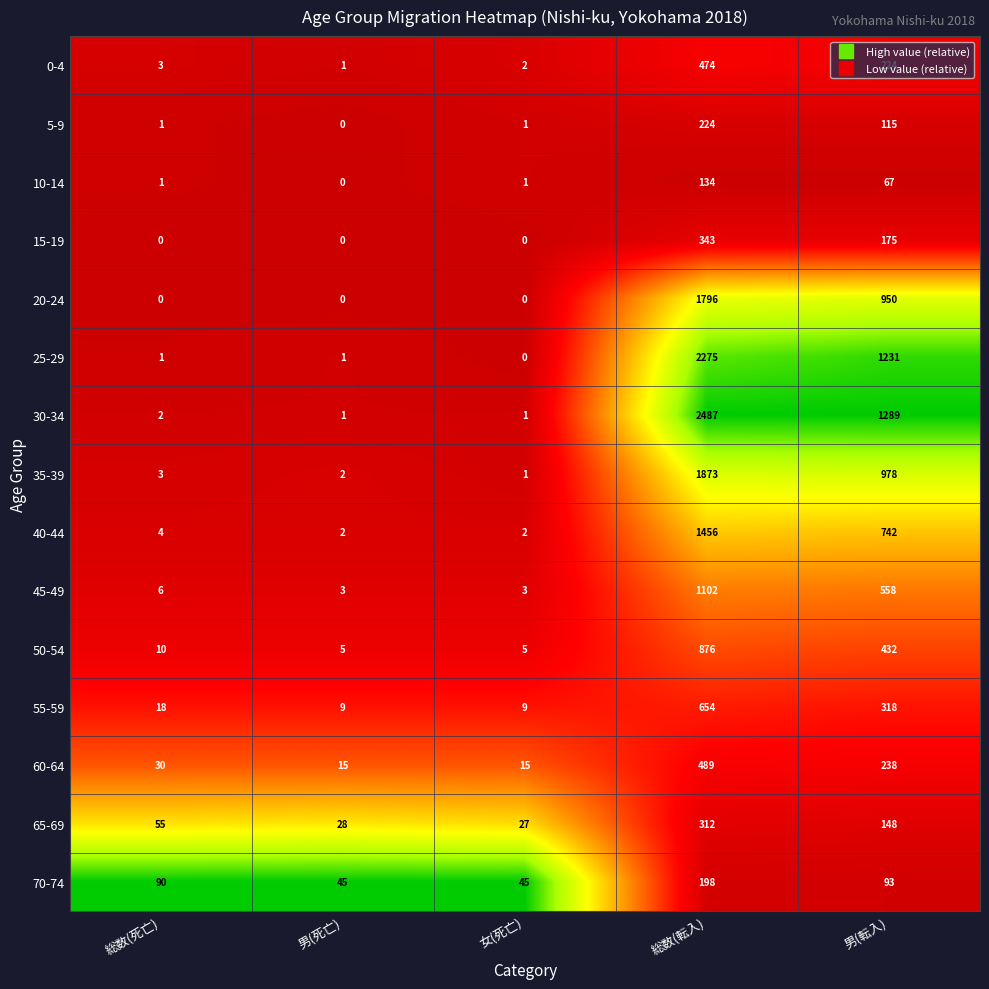

Count the number of categories in the chart.

5